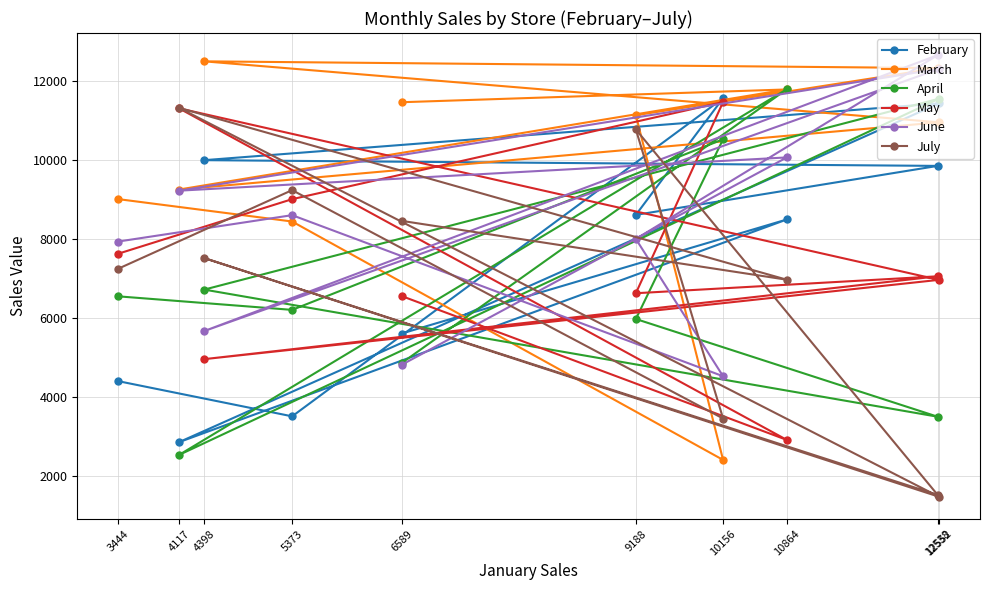

Does the chart display data point markers on the line(s)?

Yes